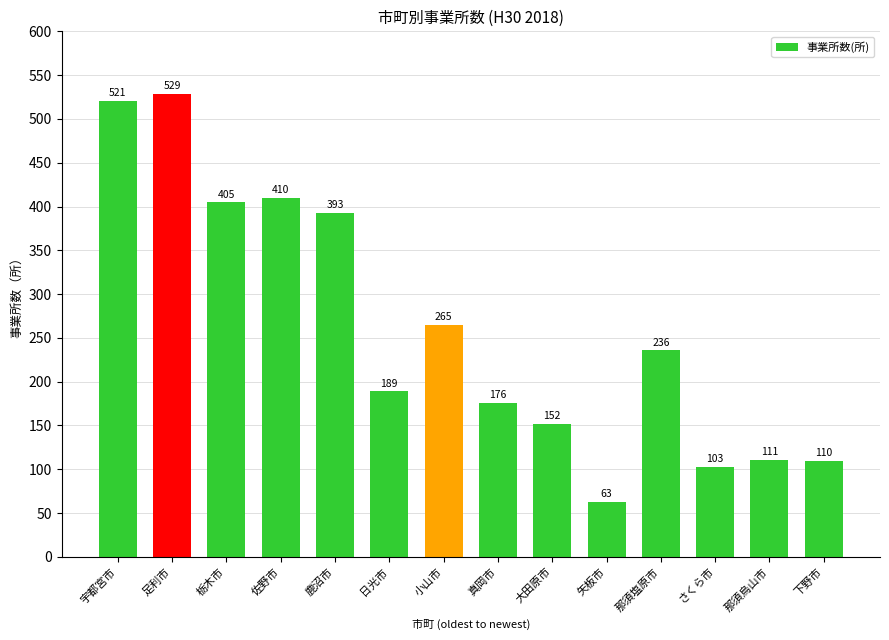

What is the ratio of the value at 小山市 to the value at 真岡市?

1.5